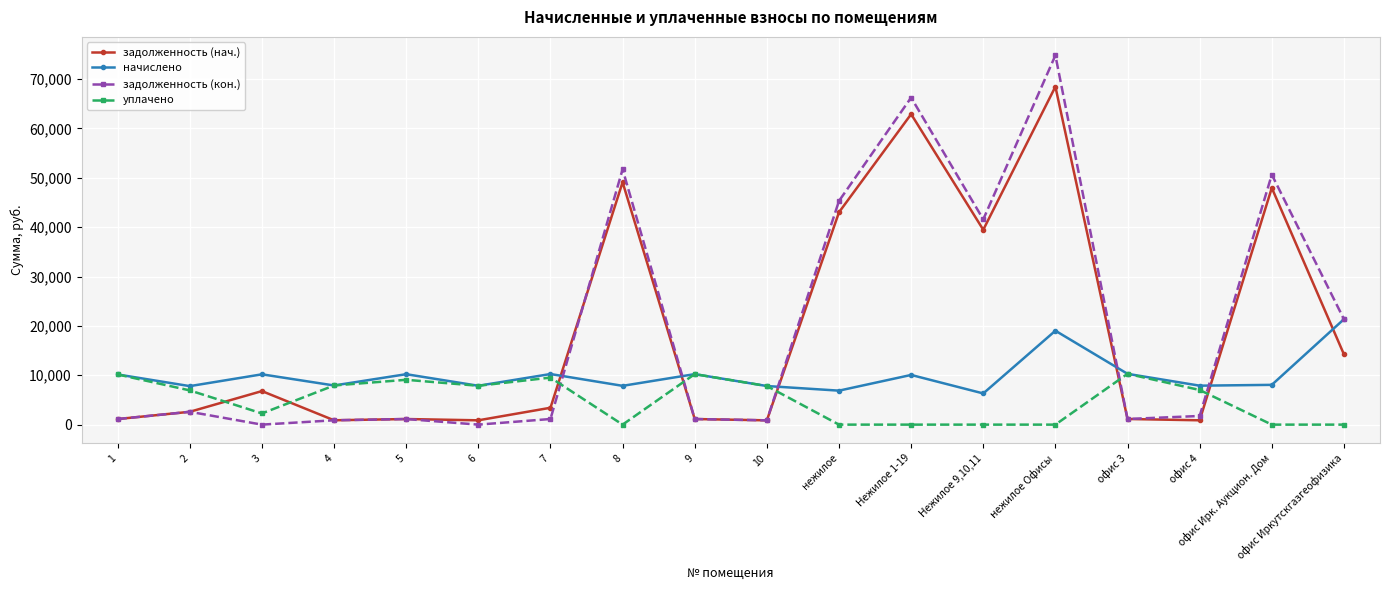

What is the average value of the задолженность (кон.) series?

20193.4